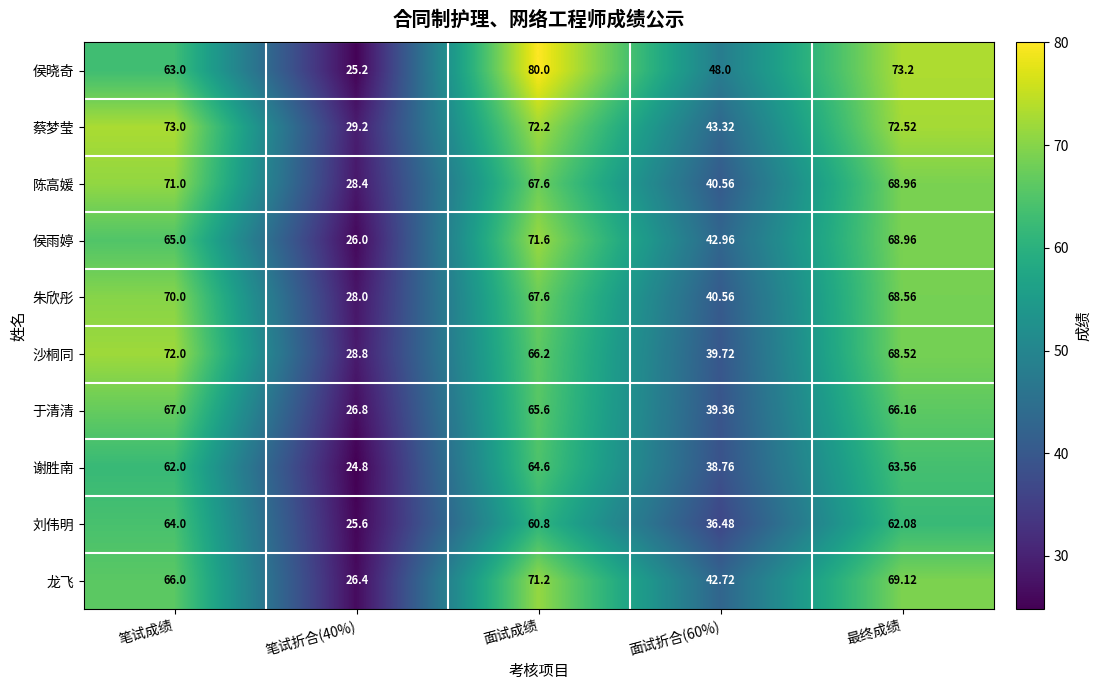

Which series has the largest total across all categories?

蔡梦莹